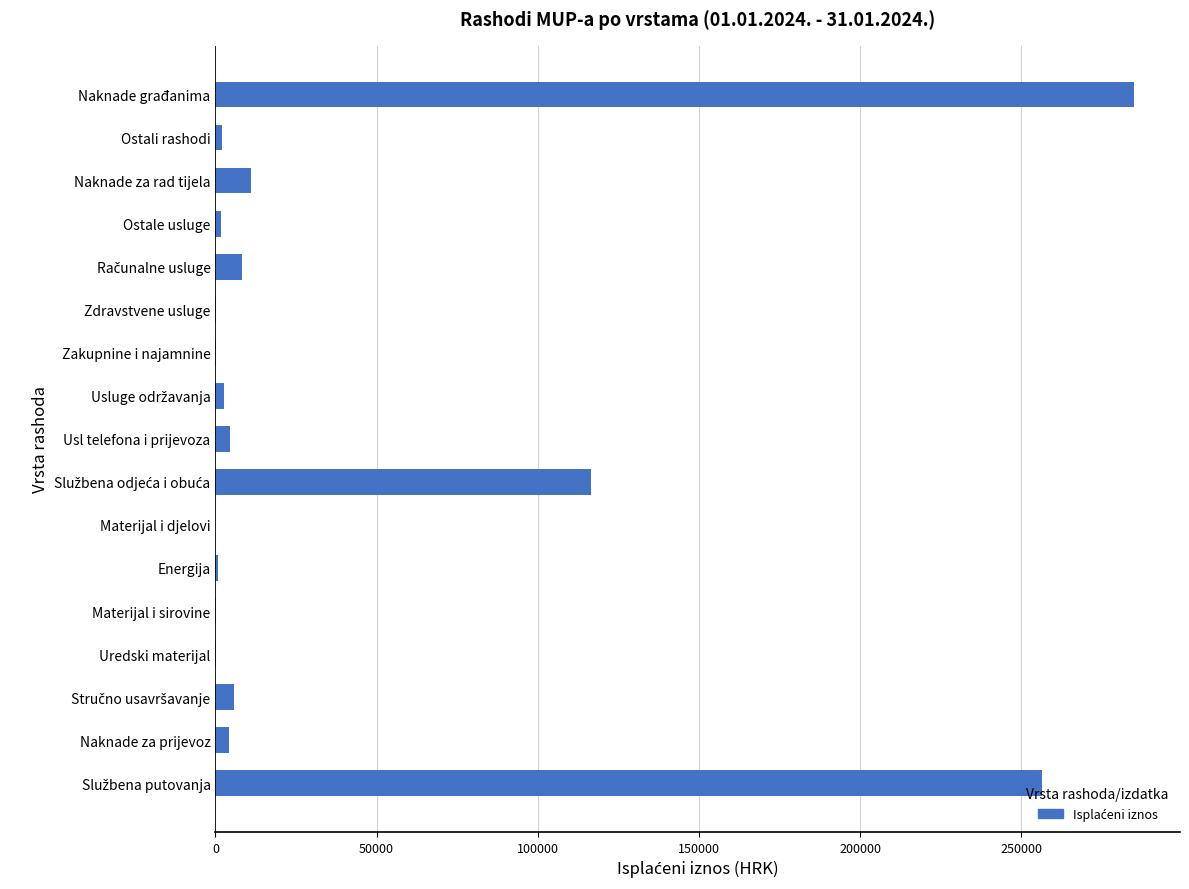

Count the number of categories in the chart.

17